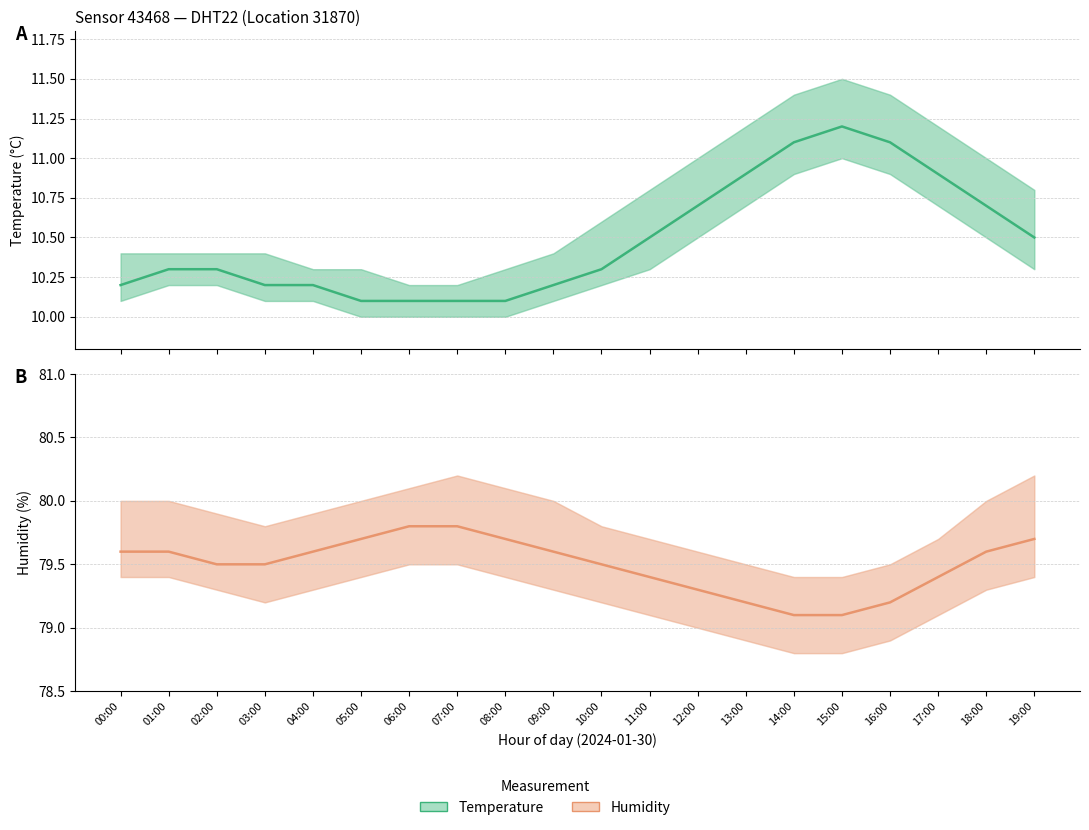

What is the difference between the highest and lowest values at 04:00?

69.4